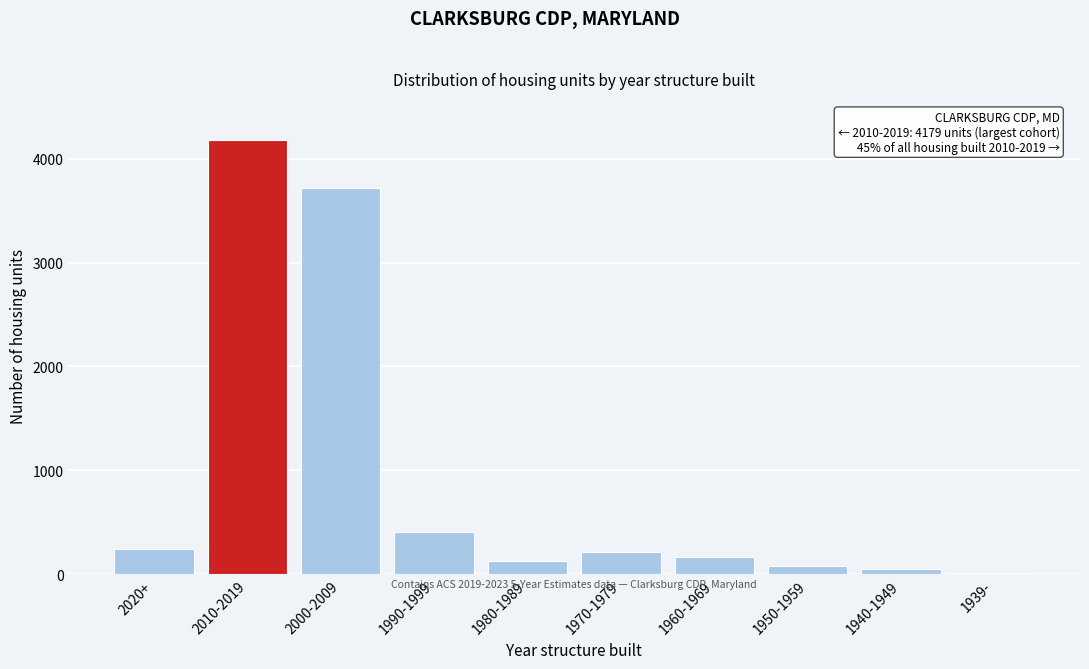

Reading left to right, what are all the values shown in this chart?

2020+=243	2010-2019=4179	2000-2009=3718	1990-1999=406	1980-1989=132	1970-1979=216	1960-1969=164	1950-1959=77	1940-1949=53	1939-=10